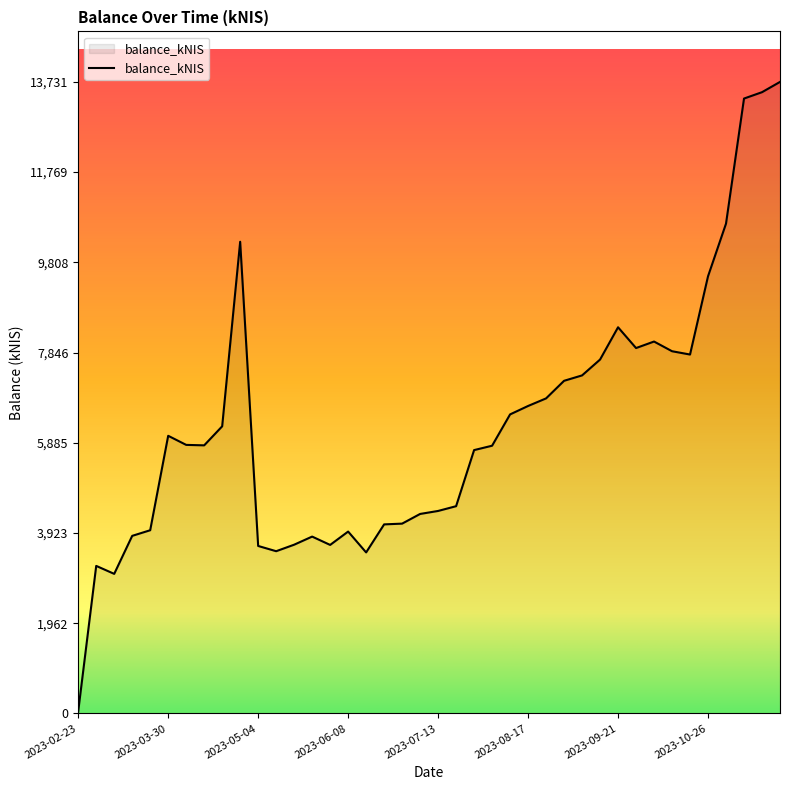

What is the maximum value shown in the chart?

13731.1